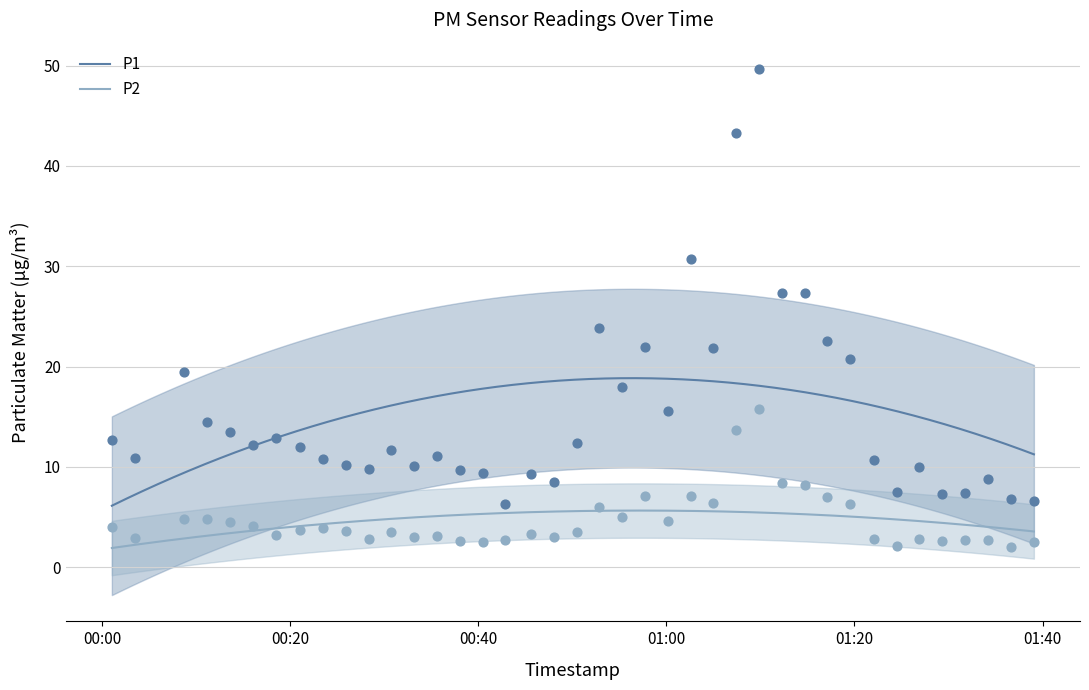

True or false: P1 and P2 intersect in this chart.

False